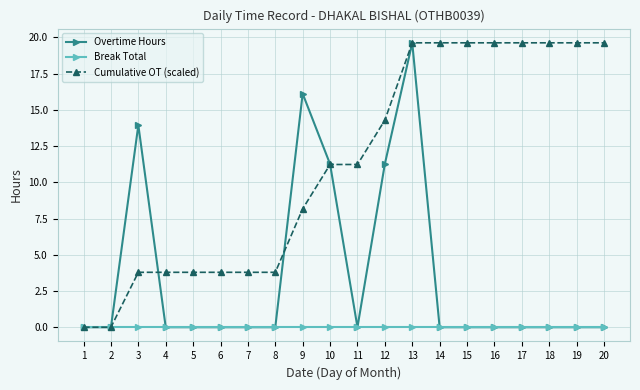

Rank the series by their average value, from highest to lowest.

Cumulative OT (scaled), Overtime Hours, Break Total